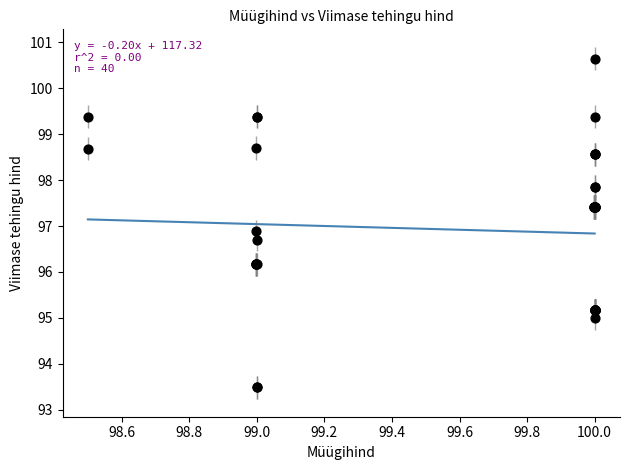

What Y value in the scatter plot is closest to 97?

96.9